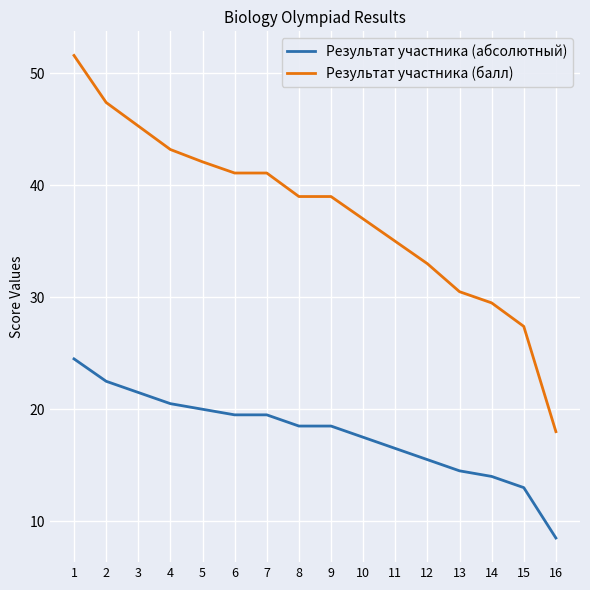

Does the chart display data point markers on the line(s)?

No